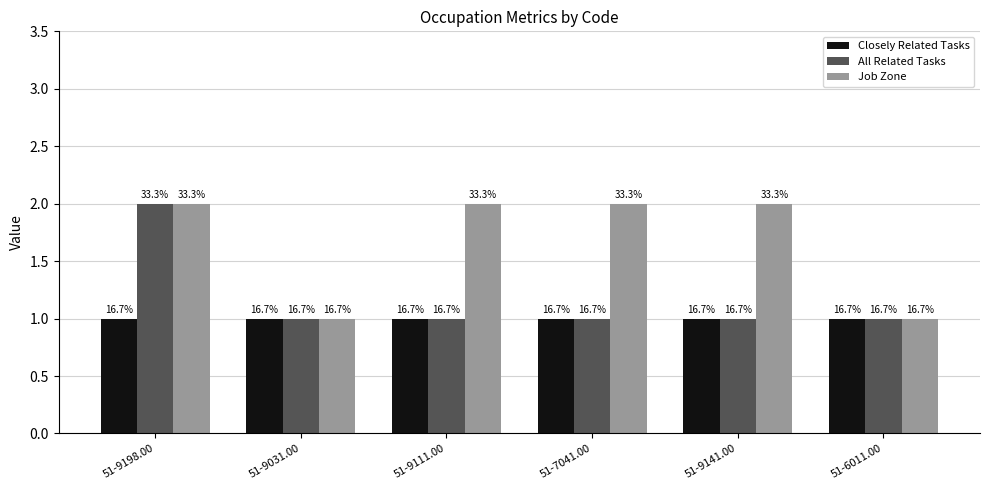

What are all the series names shown in the legend?

Closely Related Tasks, All Related Tasks, Job Zone